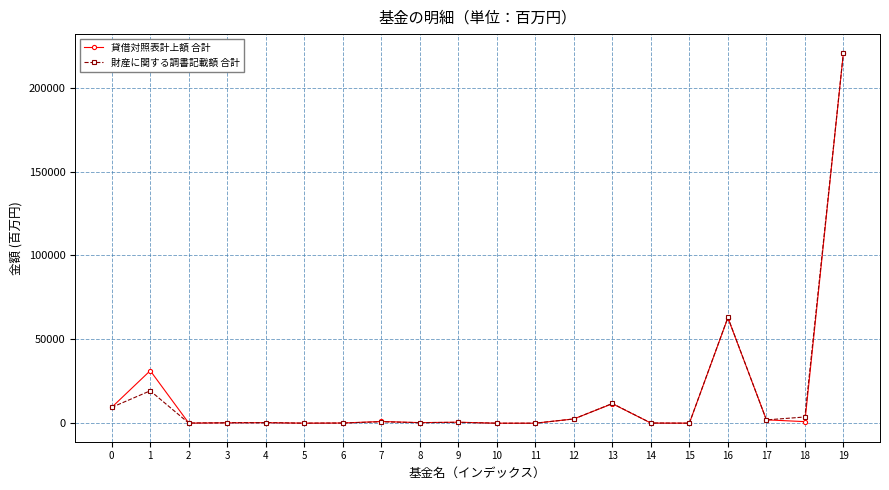

What is the sum of the 貸借対照表計上額 合計 values at 0 and 13?

21171